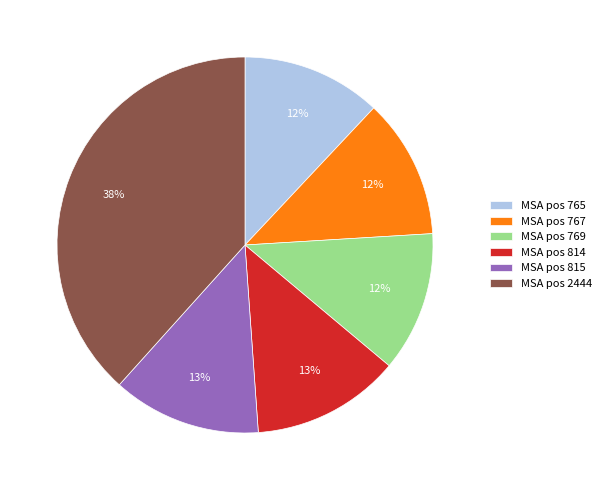

What percentage is the MSA pos 767 slice, to the nearest percent?

12%